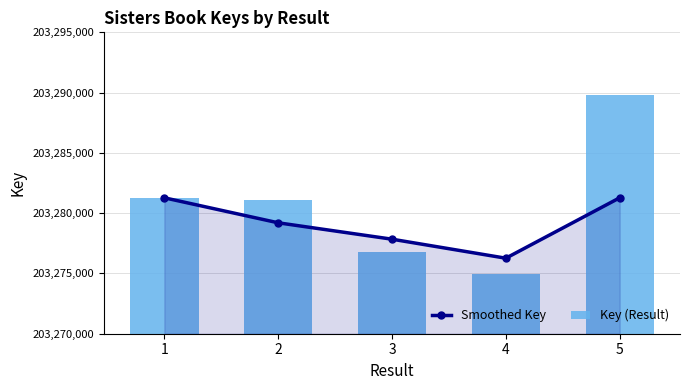

How many groups of bars are there?

5